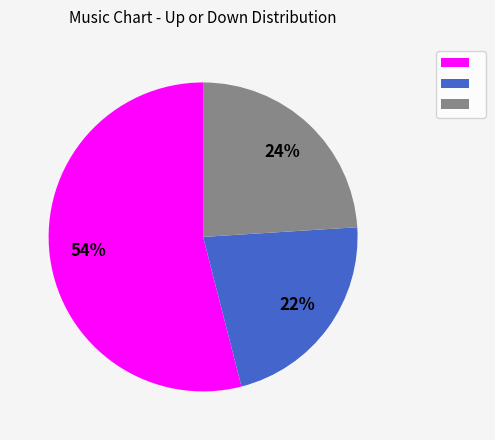

Count the number of slices in the pie.

3